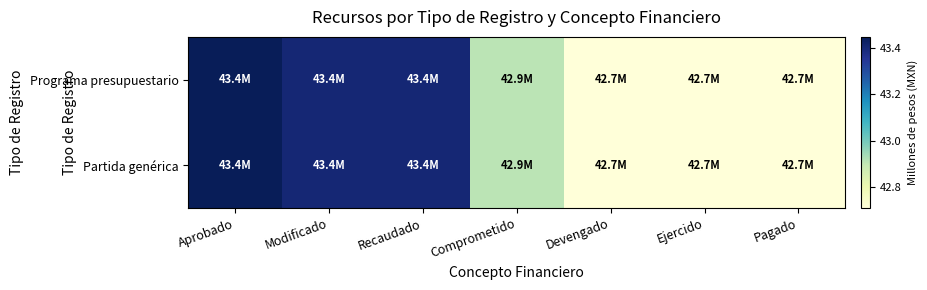

At which category does the chart reach its peak across all series?

Aprobado